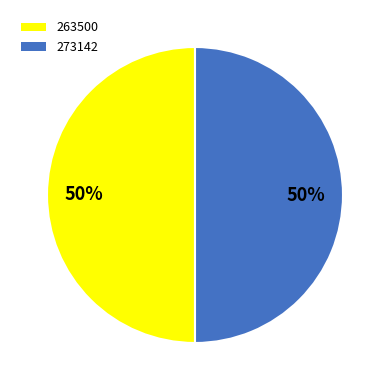

Count the number of slices in the pie.

2